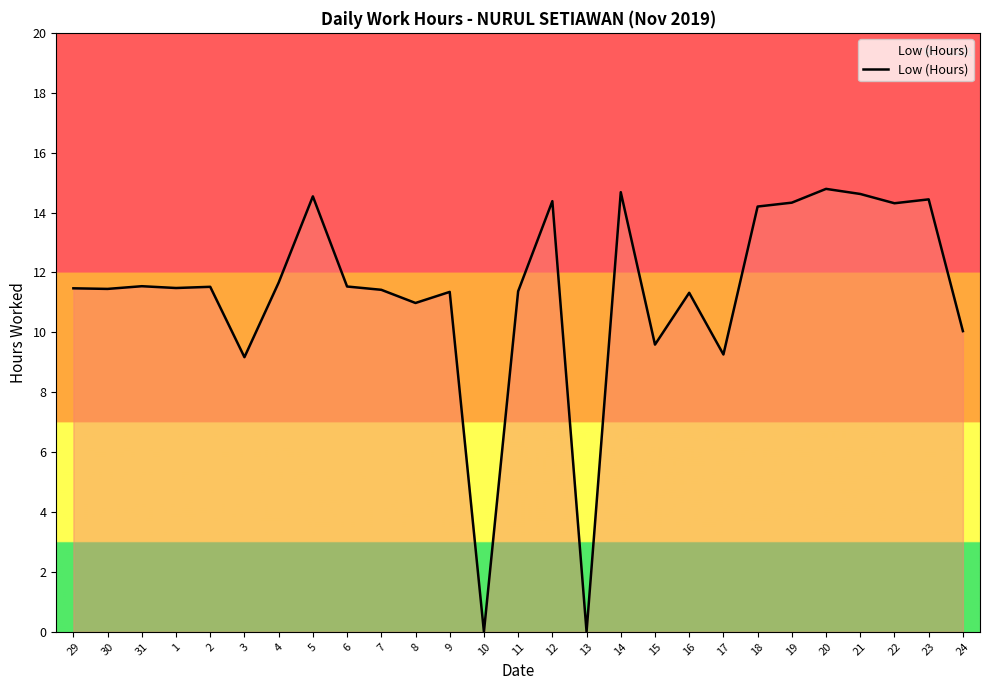

Where does the data first go above 11?

29